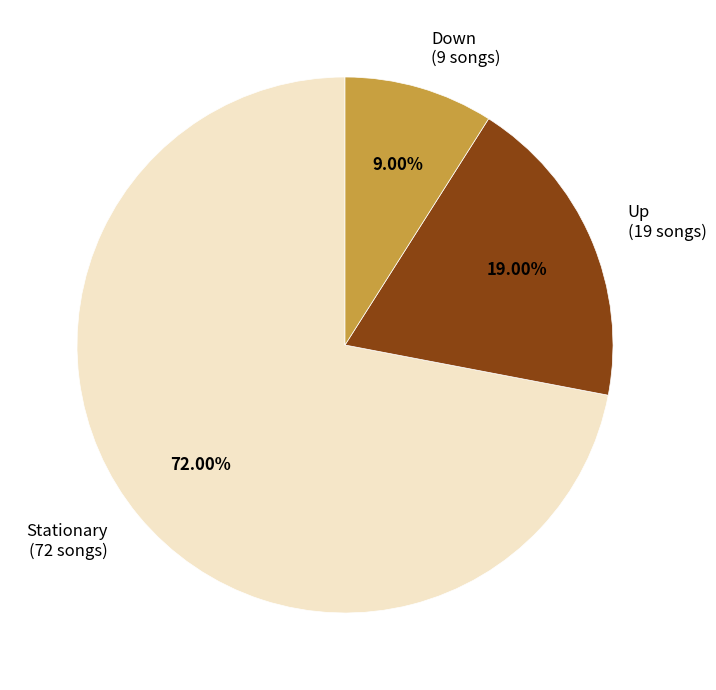

What is the majority slice?

Stationary (72 songs)